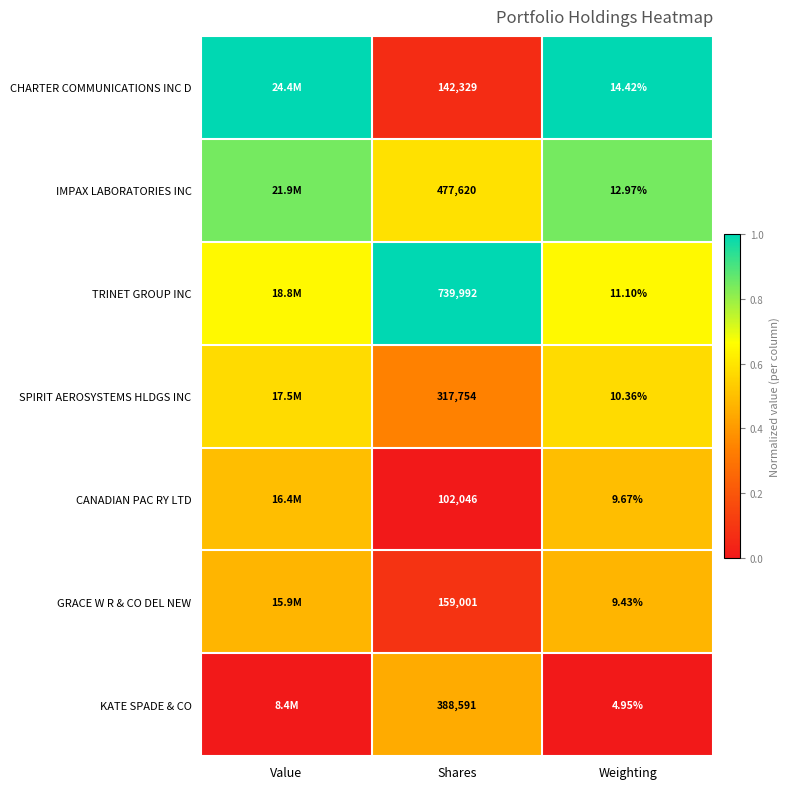

Rank the series at Weighting from highest to lowest value.

CHARTER COMMUNICATIONS INC D, IMPAX LABORATORIES INC, TRINET GROUP INC, SPIRIT AEROSYSTEMS HLDGS INC, CANADIAN PAC RY LTD, GRACE W R & CO DEL NEW, KATE SPADE & CO